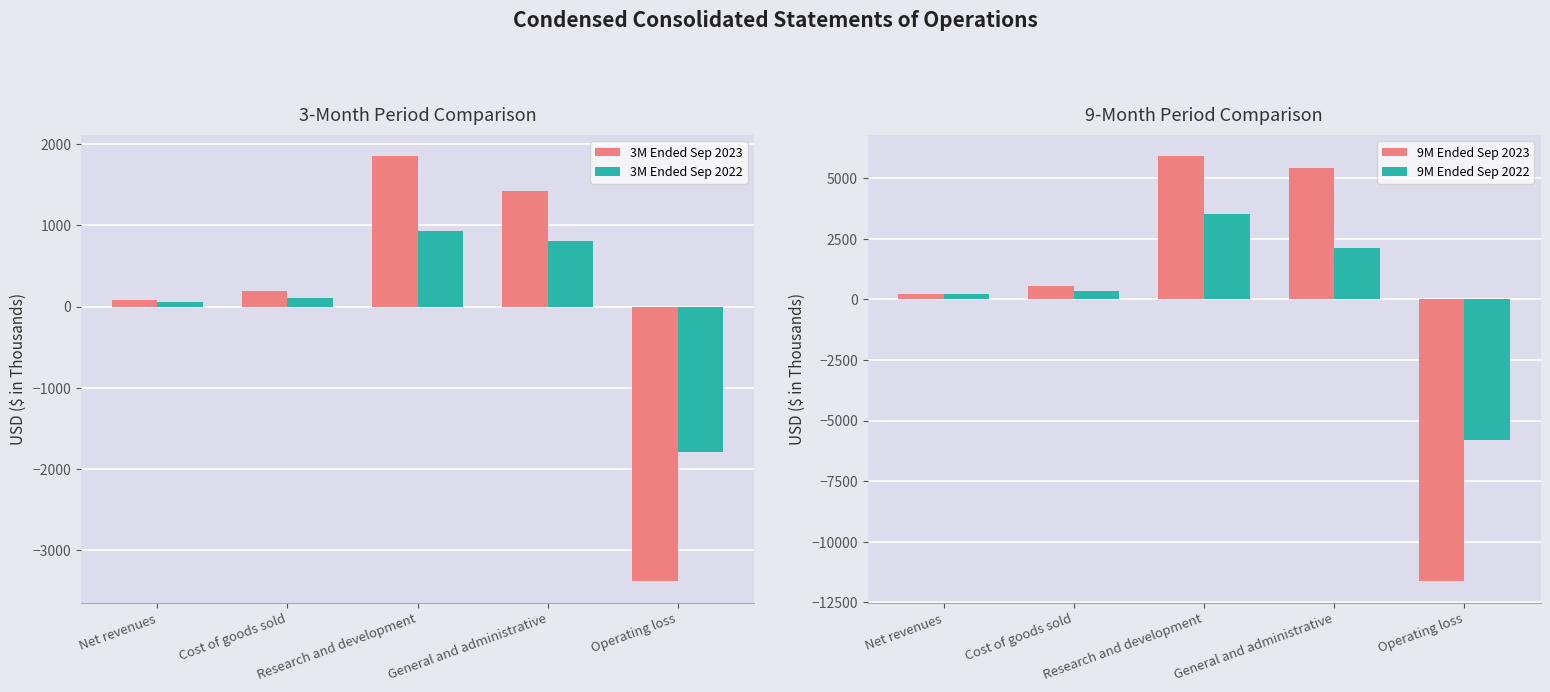

What is the difference between the second highest and second lowest values in the 9M Ended Sep 2022 series?

1921